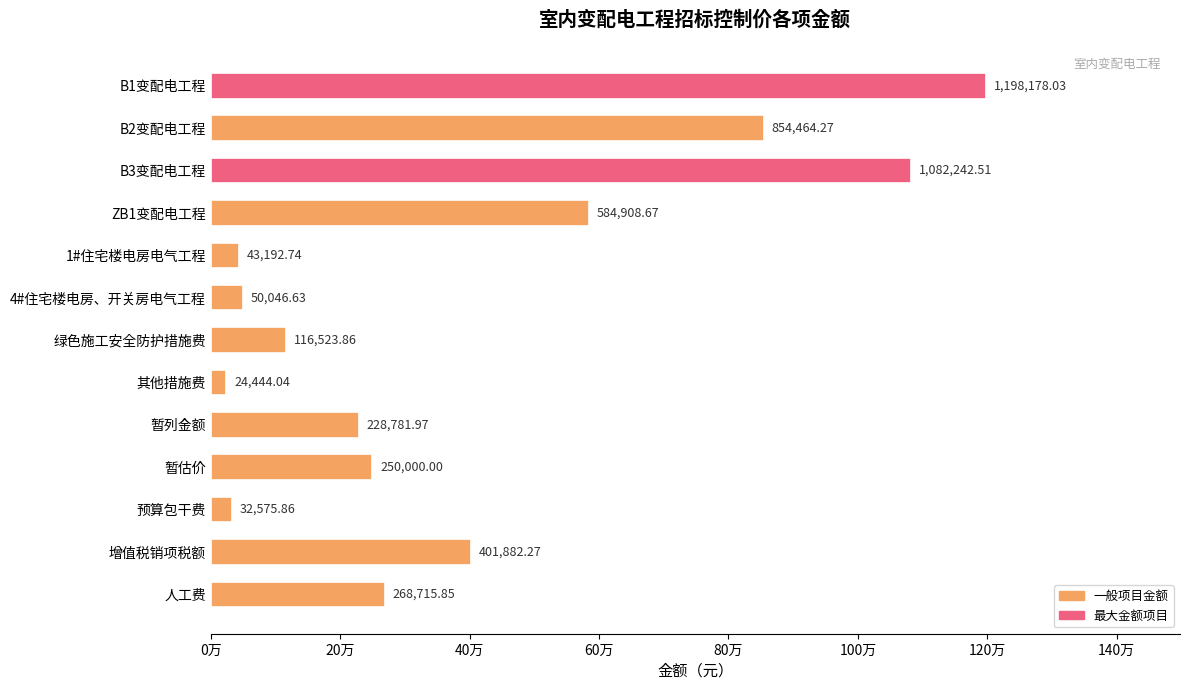

Does the chart contain any negative values?

No